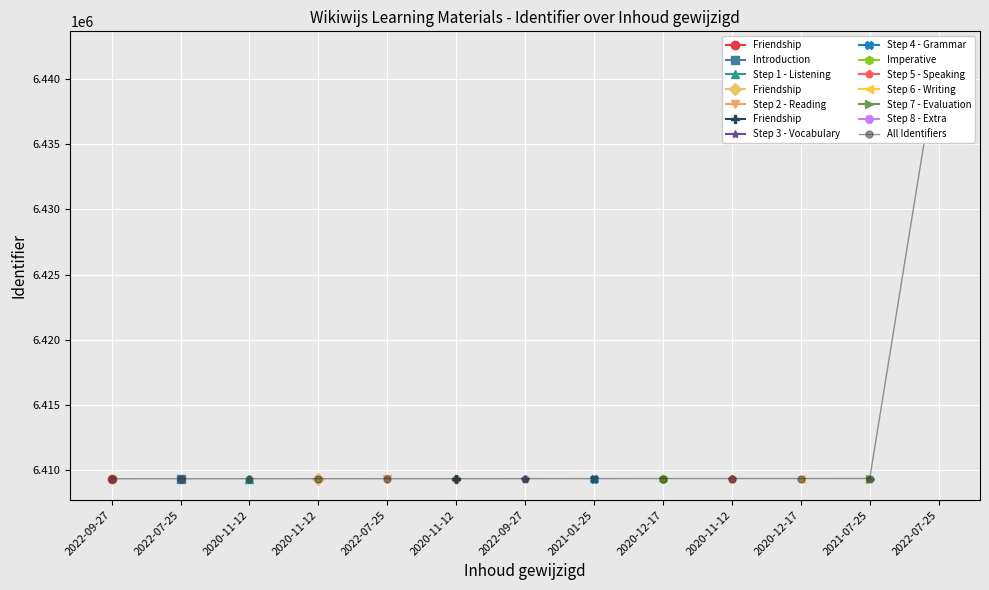

Is it true that the value at 2021-07-25 is 6409373?

True